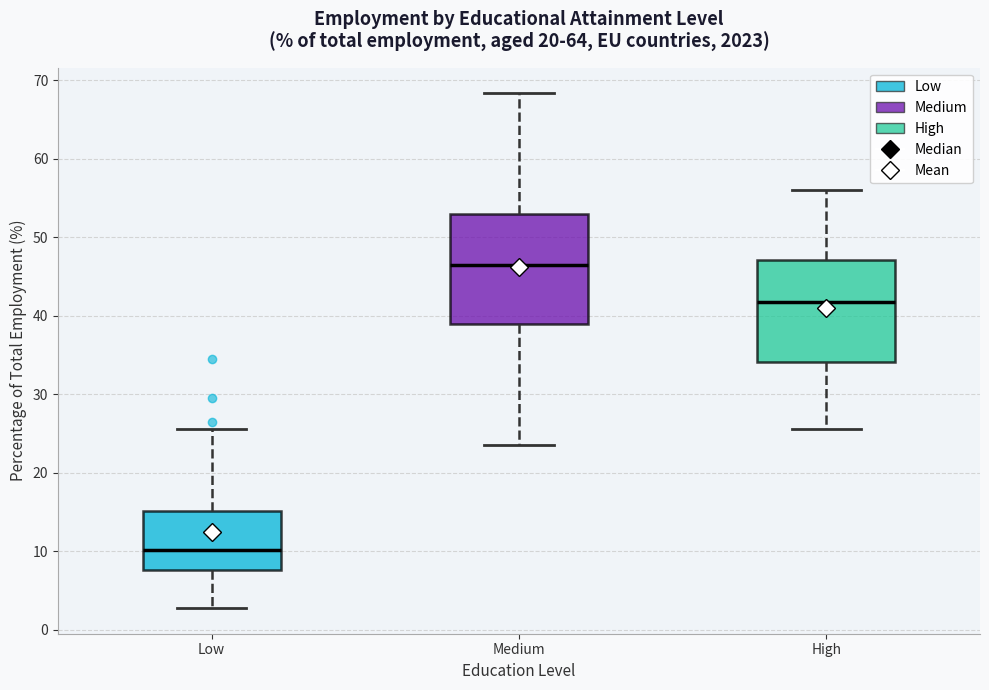

Reading left to right, transcribe this box plot: for each box, give where its median line is, the range the box spans, and where its two whiskers end, as read against the y-axis. The values are not printed on the chart, so give them approximately, as read against the axis.

Low: median 10, box 8 to 15, whiskers 3 to 26
Medium: median 47, box 39 to 53, whiskers 24 to 68
High: median 42, box 34 to 47, whiskers 26 to 56